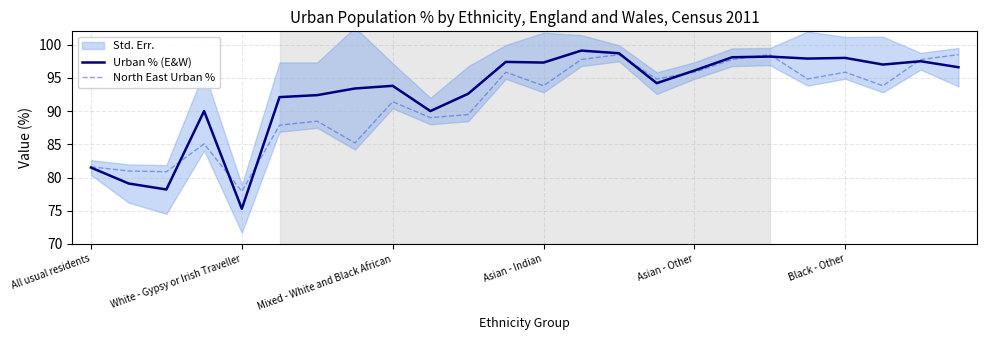

What is the label of the 20th point from the left?

19